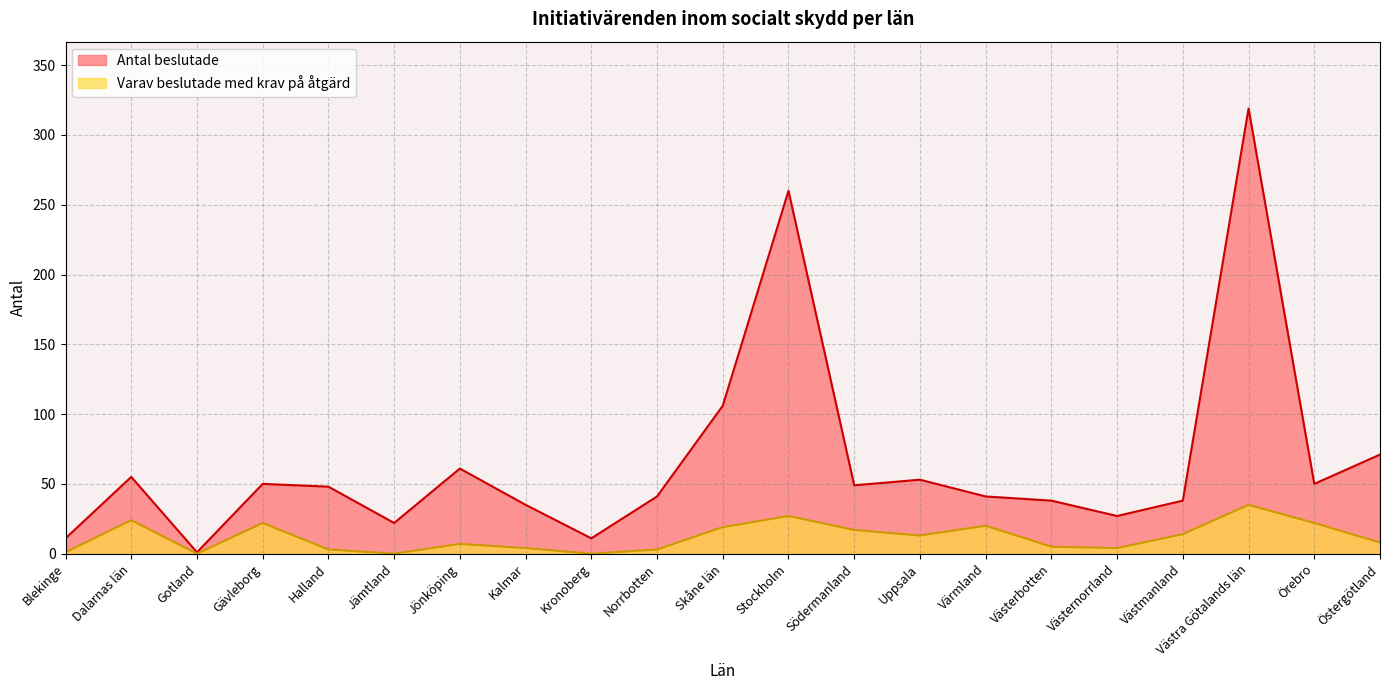

Between Jönköping and Örebro, which series saw the biggest shift?

Varav beslutade med krav på åtgärd